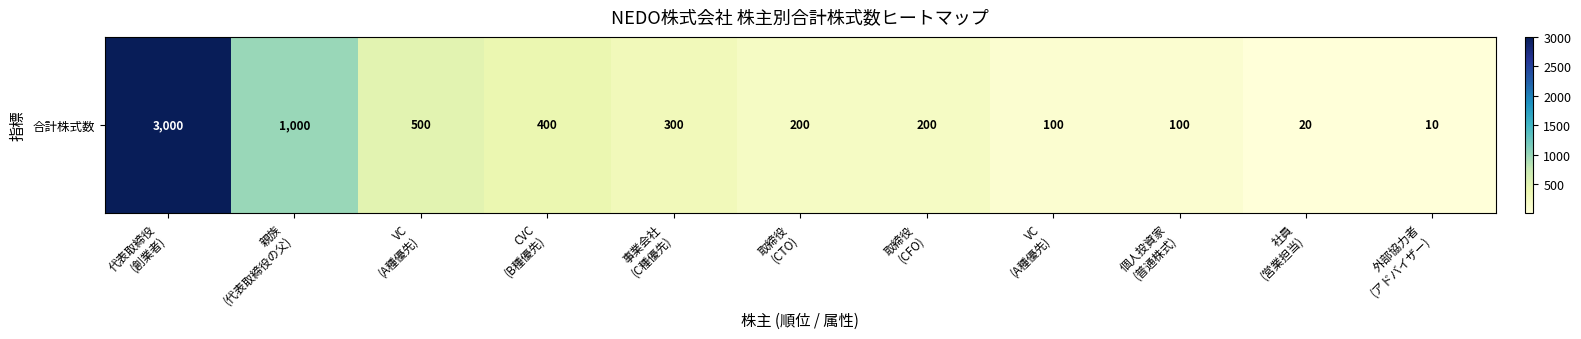

The value at 個人投資家
(普通株式) is 100. True or false?

True